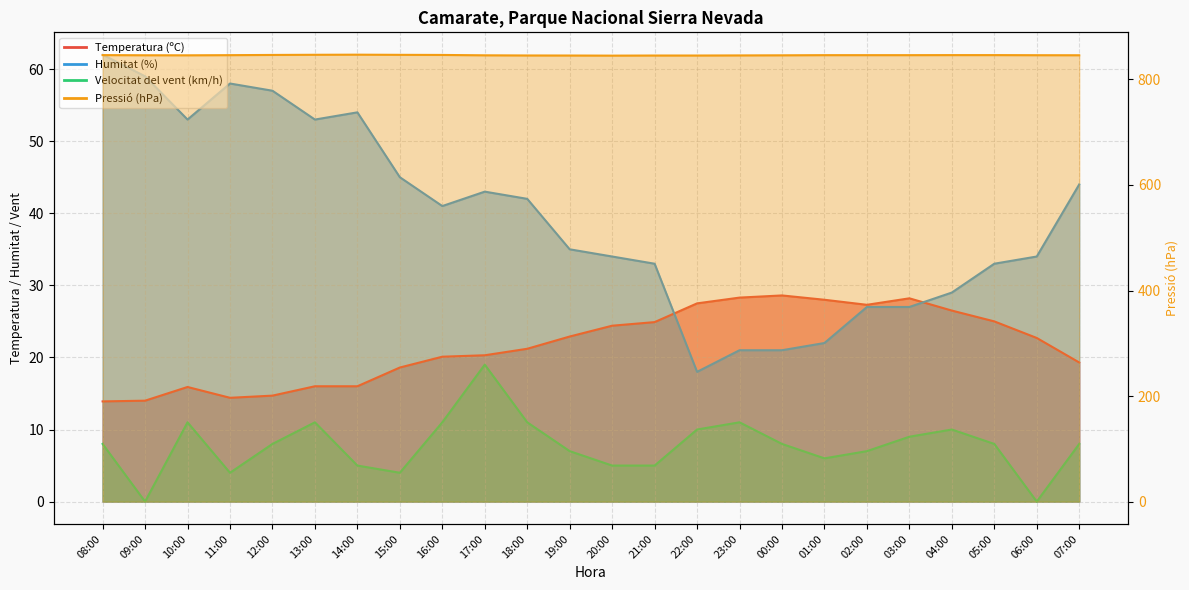

What is the label of the 8th point from the right?

00:00